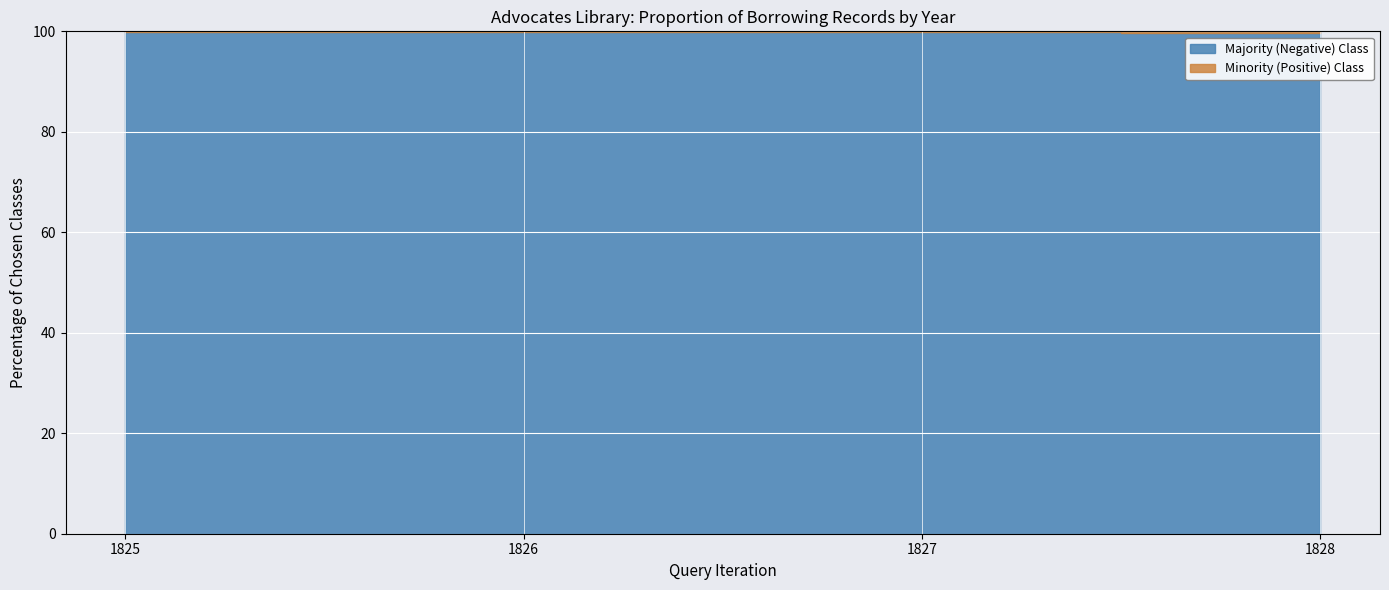

What is the highest value of the Majority (Negative) Class series?

99.9